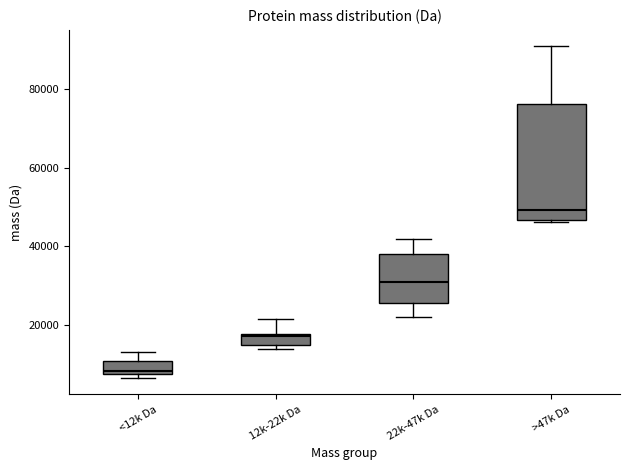

Where is the lower edge of the box for 12k-22k Da on the y-axis? The values are not printed on the chart, so give them approximately, as read against the axis.

14000